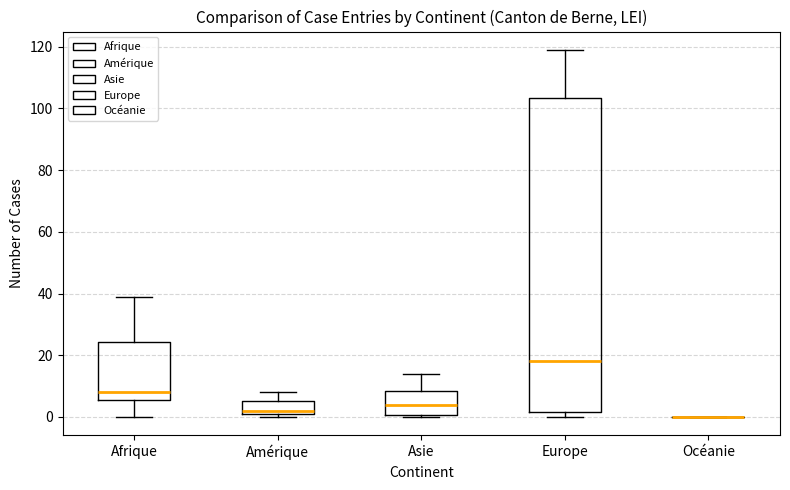

Reading left to right, read every box against the y-axis: the position of its median line, the range the box covers, and the ends of its whiskers. The values are not printed on the chart, so give them approximately, as read against the axis.

Afrique: median 8, box 6 to 24, whiskers 0 to 40
Amérique: median 2 (just above the box's lower edge), box 2 to 6, whiskers 0 to 8
Asie: median 4, box 0 to 8, whiskers 0 (just below the box's lower edge) to 14
Europe: median 18, box 2 to 104, whiskers 0 to 120
Océanie: box collapsed to a line at 0, whiskers 0 to 0